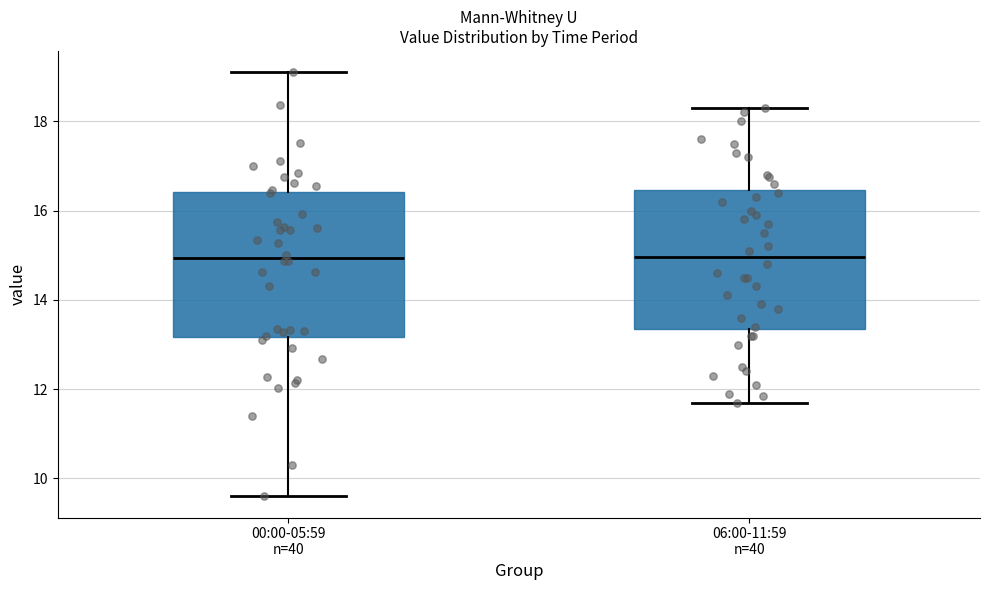

Reading left to right, read every box against the y-axis: the position of its median line, the range the box covers, and the ends of its whiskers. The values are not printed on the chart, so give them approximately, as read against the axis.

00:00-05:59 n=40: median 15.0, box 13.2 to 16.4, whiskers 9.6 to 19.2
06:00-11:59 n=40: median 15.0, box 13.4 to 16.4, whiskers 11.8 to 18.4